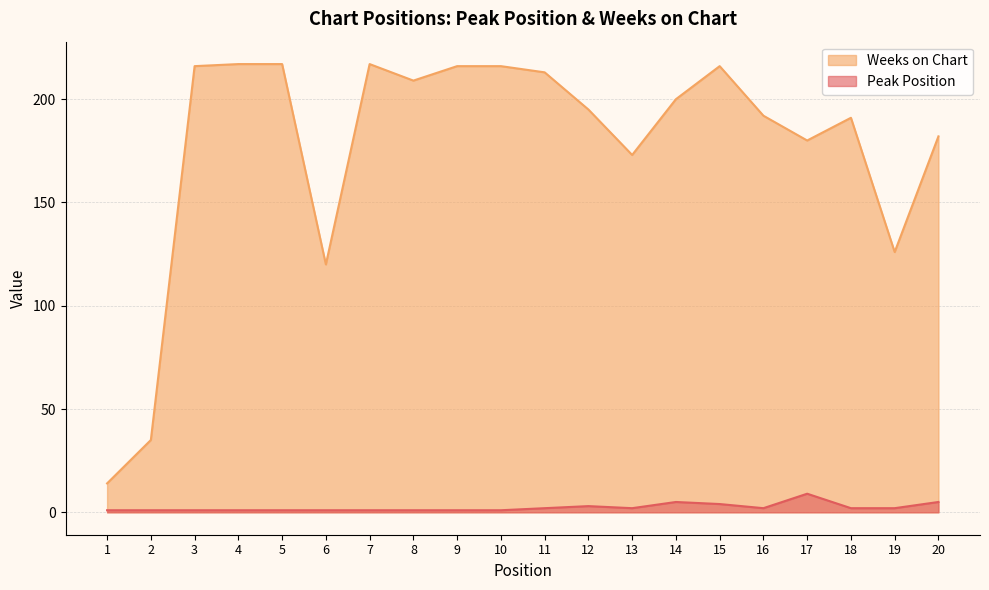

Reading left to right, what are all the values shown in this chart?

Peak Position: 1	1	1	1	1	1	1	1	1	1	2	3	2	5	4	2	9	2	2	5
Weeks on Chart: 14	35	216	217	217	120	217	209	216	216	213	195	173	200	216	192	180	191	126	182